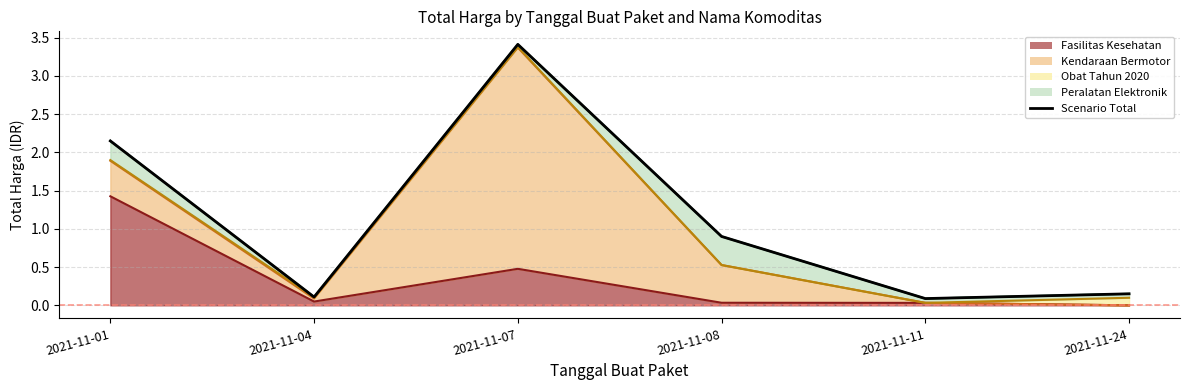

What is the maximum value shown in the chart?

3.4